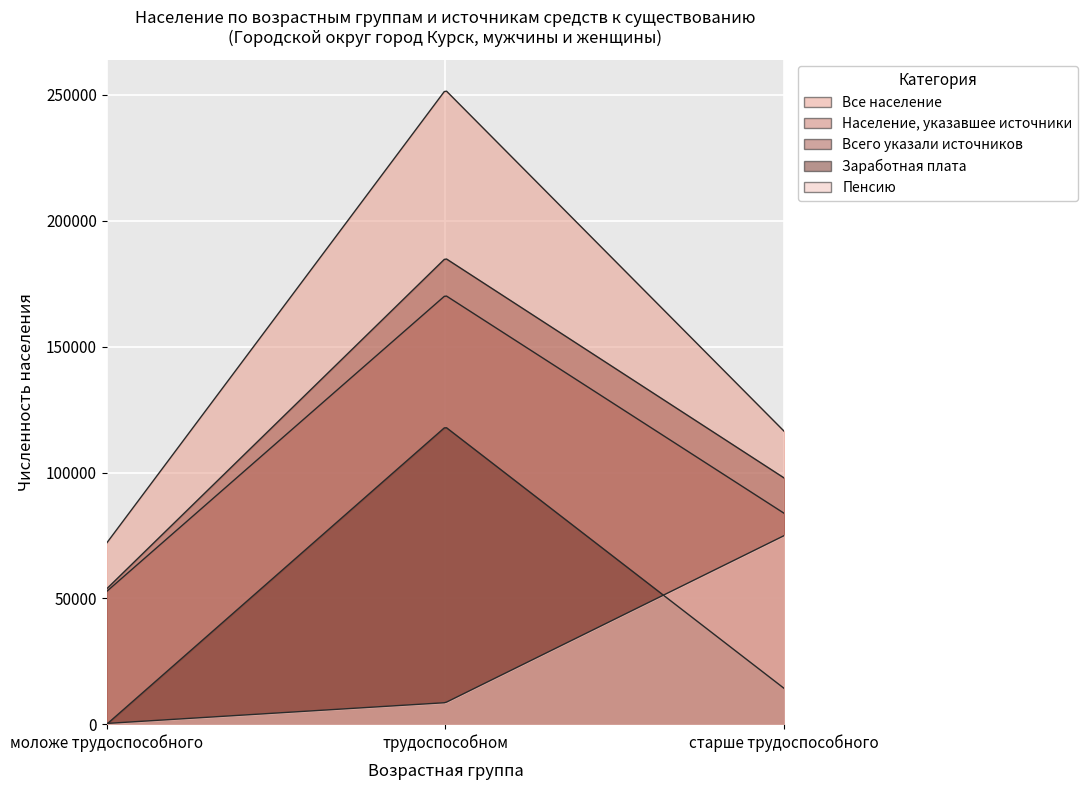

Does the chart display data point markers on the line(s)?

No